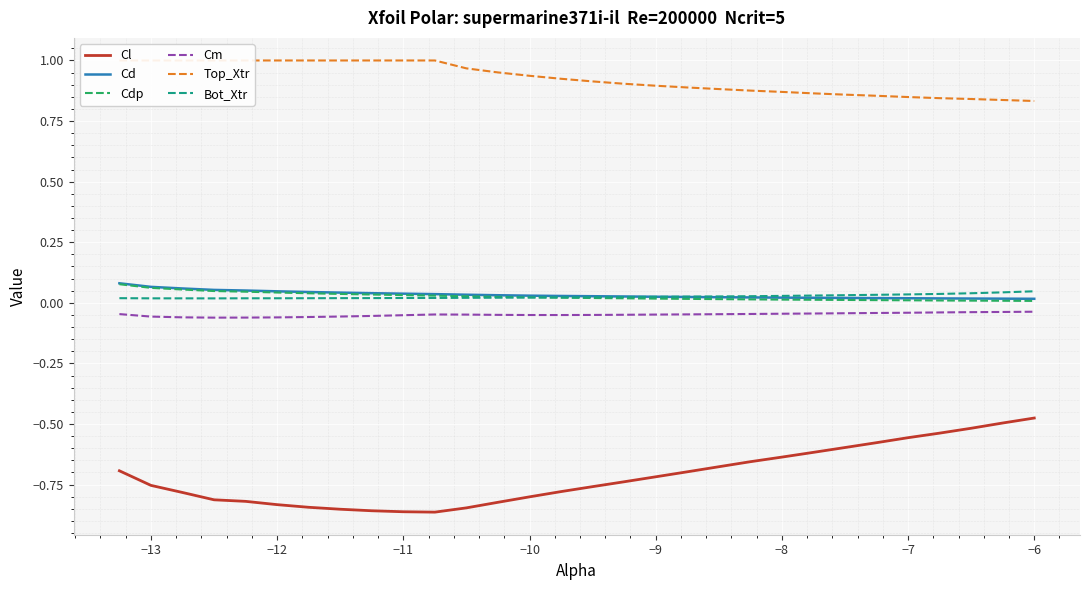

True or false: Cl and Cd intersect in this chart.

False